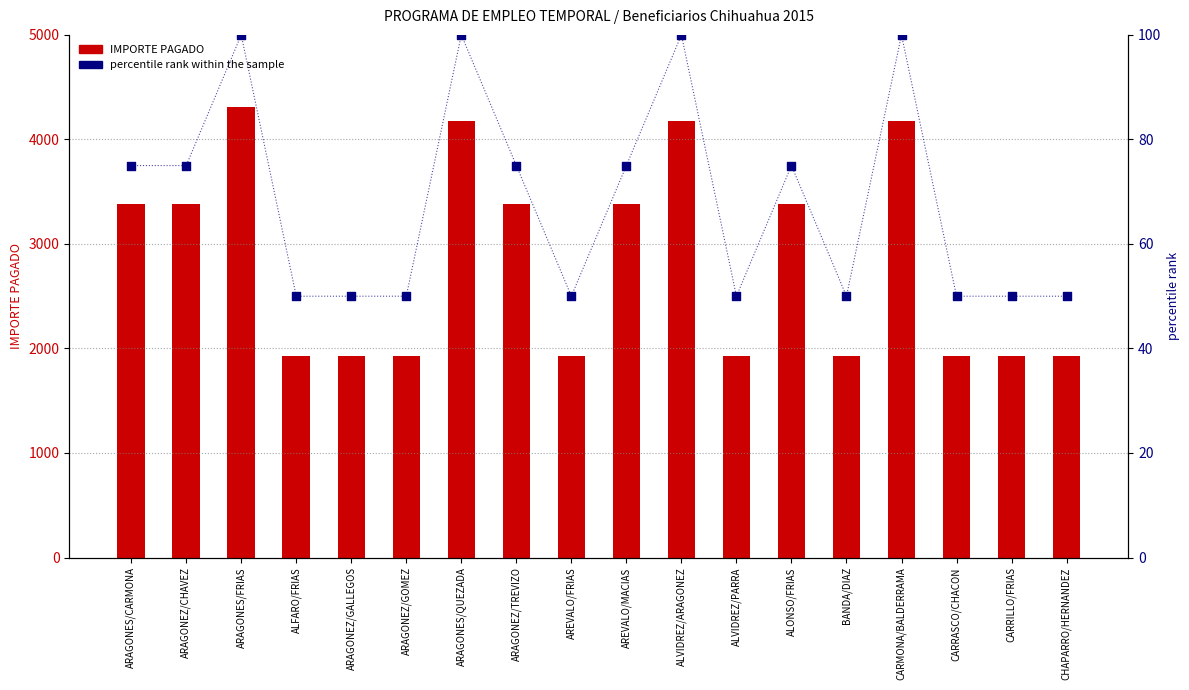

Which series contains the highest Y value?

IMPORTE PAGADO